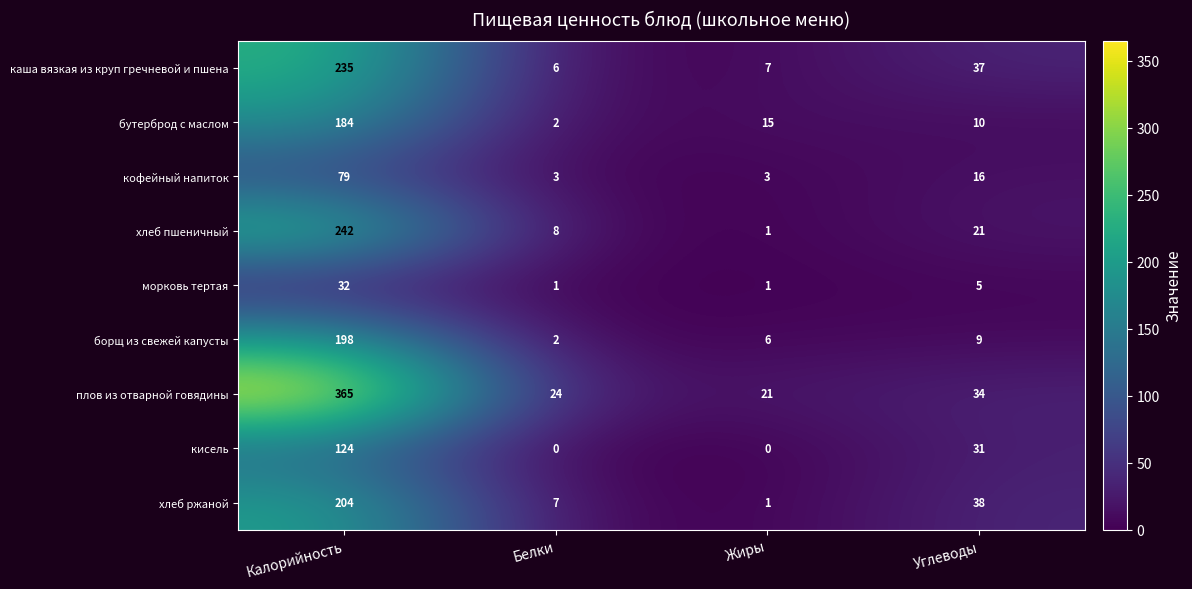

How many data points in кисель are less than 31?

2